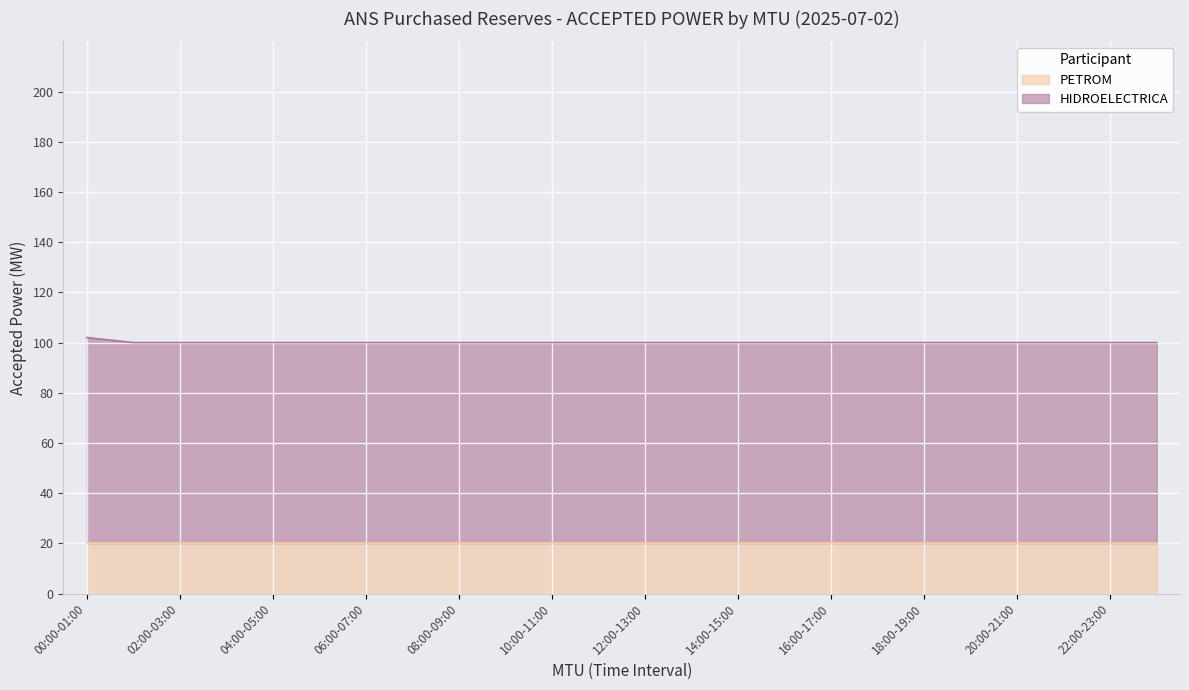

What is the value of the 2nd point from the left?

100